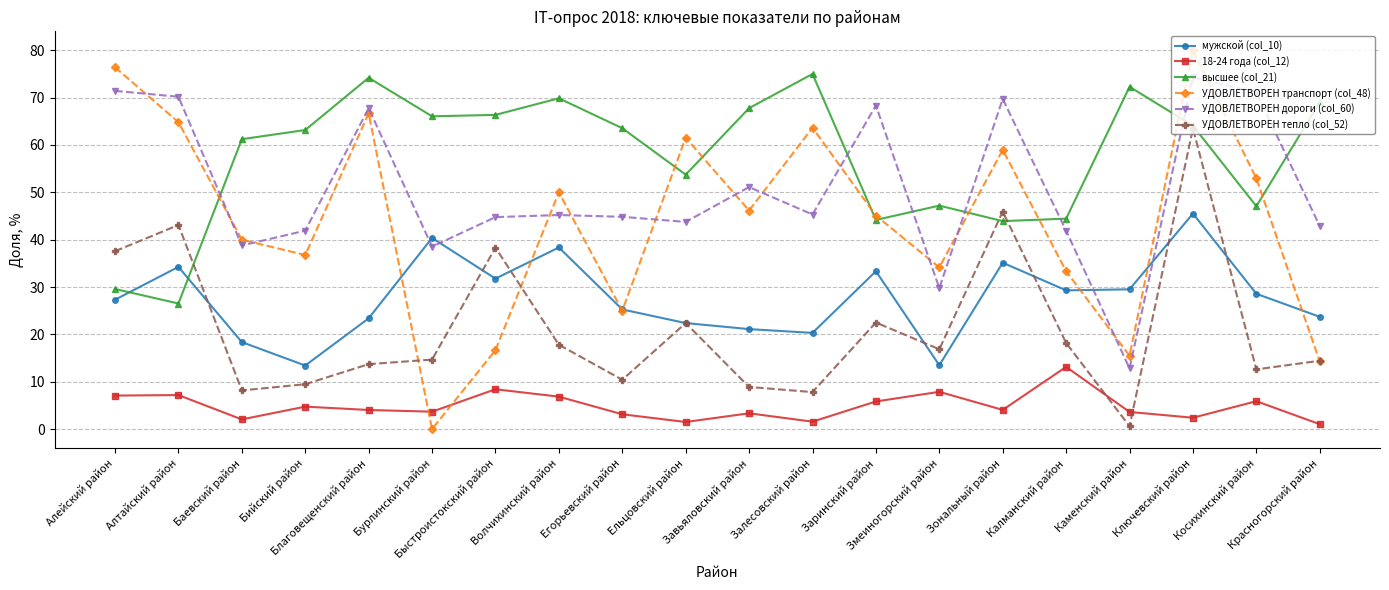

At which category is the sum across all series the highest?

Ключевский район